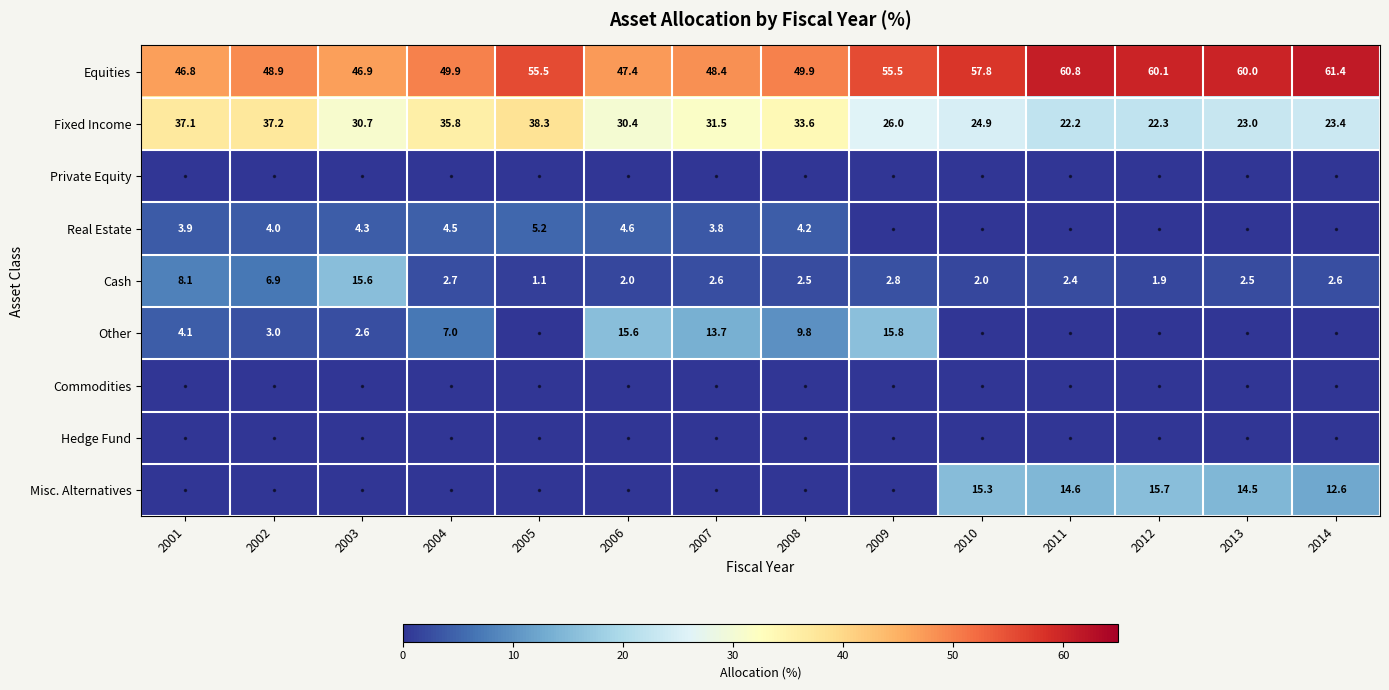

The Equities series shows 100.3 at 2013. True or false?

False